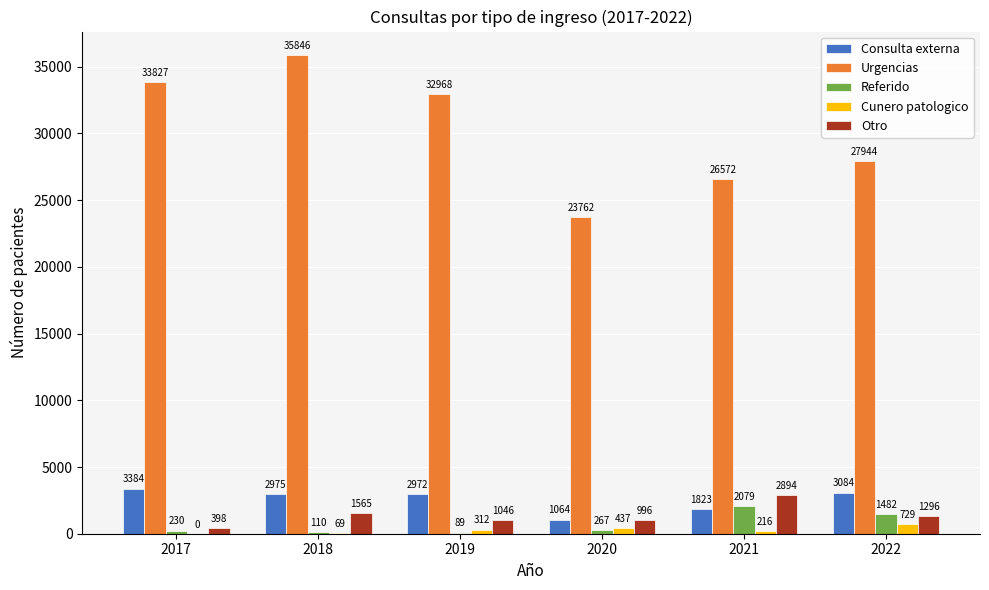

Is it true that Cunero patologico equals 69 at 2018?

True